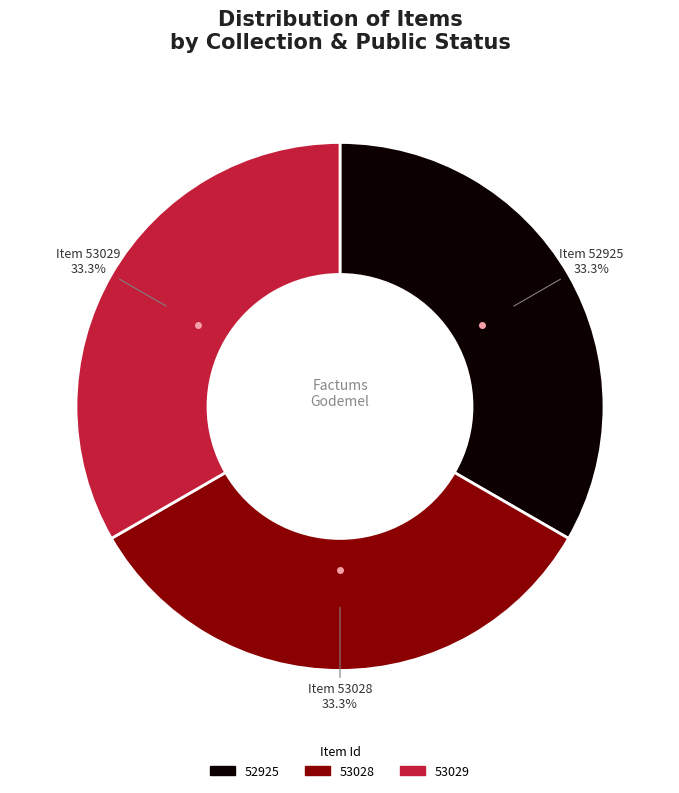

To the nearest percent, what portion does 53028 represent?

33%